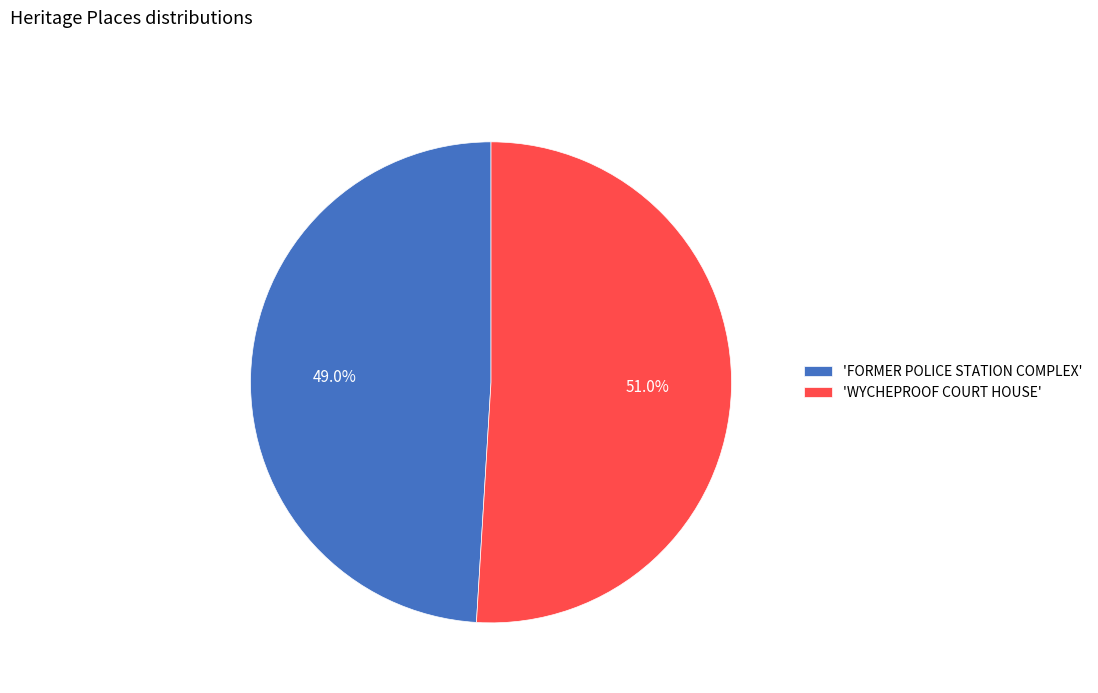

Which slice represents more than half of the pie?

'WYCHEPROOF COURT HOUSE'